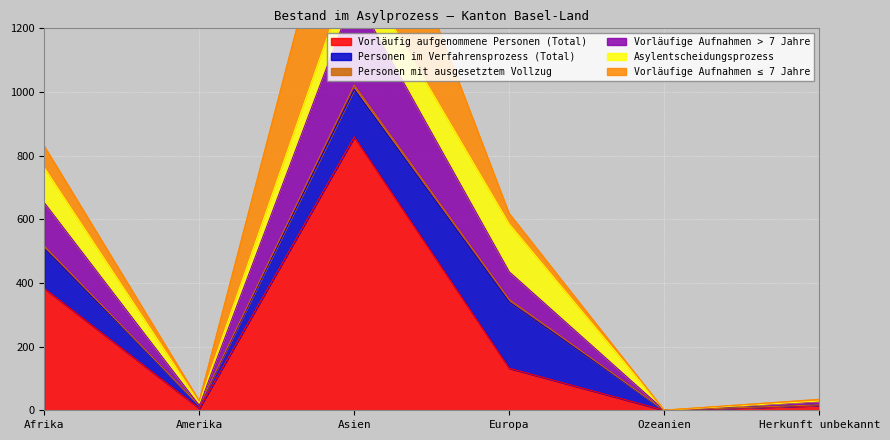

How many values in the Vorläufig aufgenommene Personen (Total) series exceed 132?

2